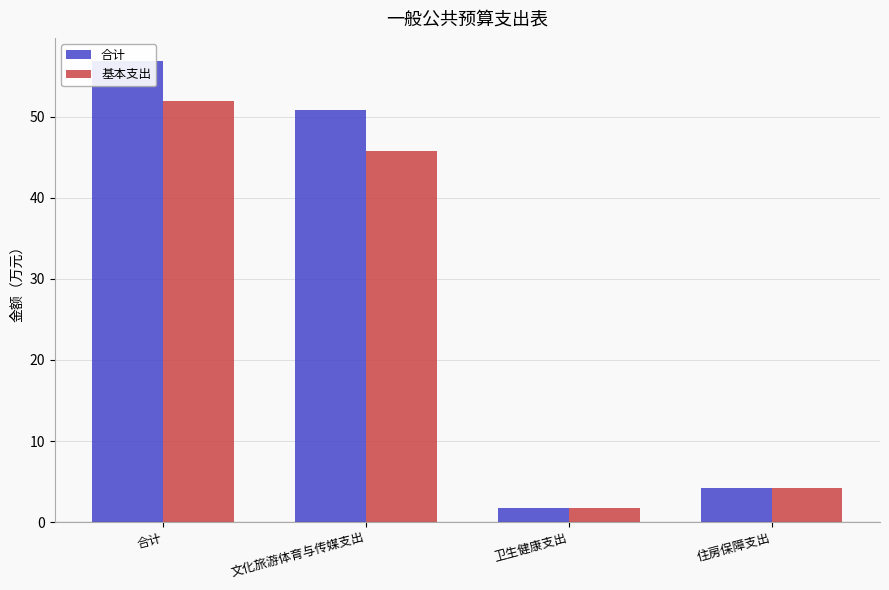

Which series has the widest spread of values?

合计